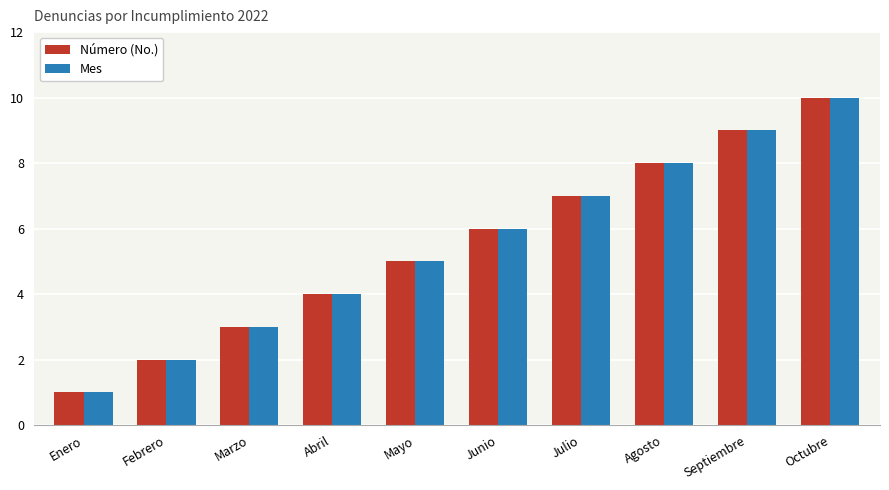

Where is Mes nearest to the value 5?

Mayo